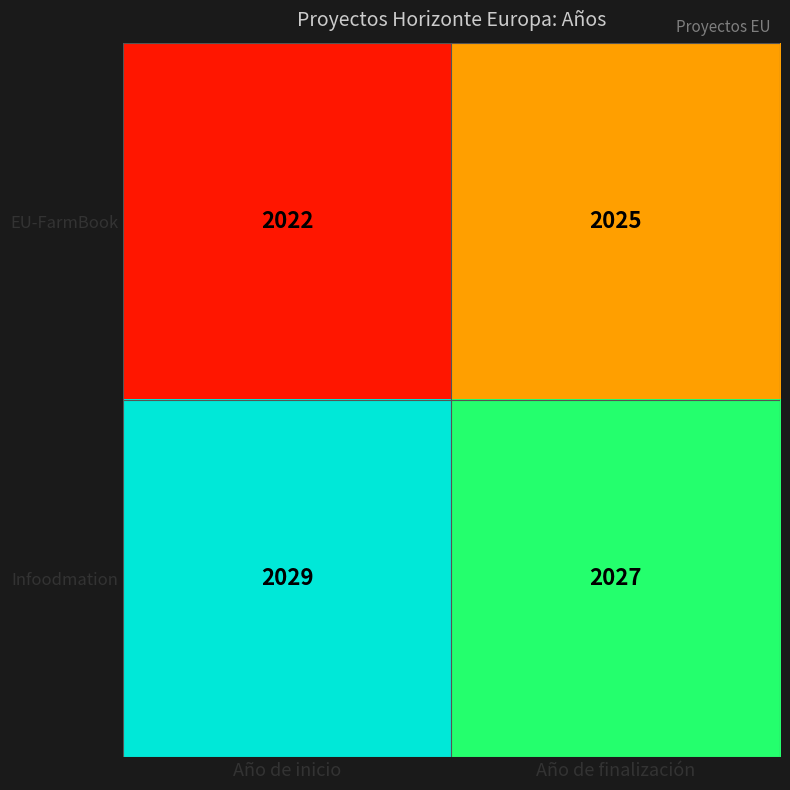

Reading left to right, list all the values displayed in this chart.

EU-FarmBook: Año de inicio=2022	Año de finalización=2025
Infoodmation: Año de inicio=2029	Año de finalización=2027